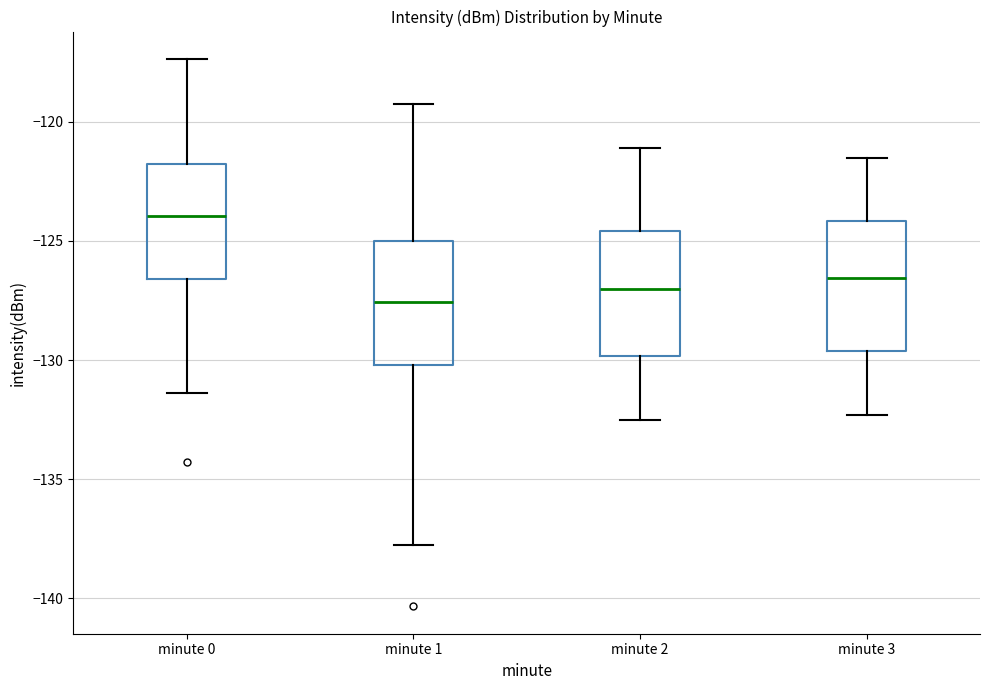

Reading left to right, transcribe this box plot: for each box, give where its median line is, the range the box spans, and where its two whiskers end, as read against the y-axis. The values are not printed on the chart, so give them approximately, as read against the axis.

minute 0: median -124.0, box -126.5 to -122.0, whiskers -131.5 to -117.5
minute 1: median -127.5, box -130.0 to -125.0, whiskers -138.0 to -119.5
minute 2: median -127.0, box -130.0 to -124.5, whiskers -132.5 to -121.0
minute 3: median -126.5, box -129.5 to -124.0, whiskers -132.5 to -121.5